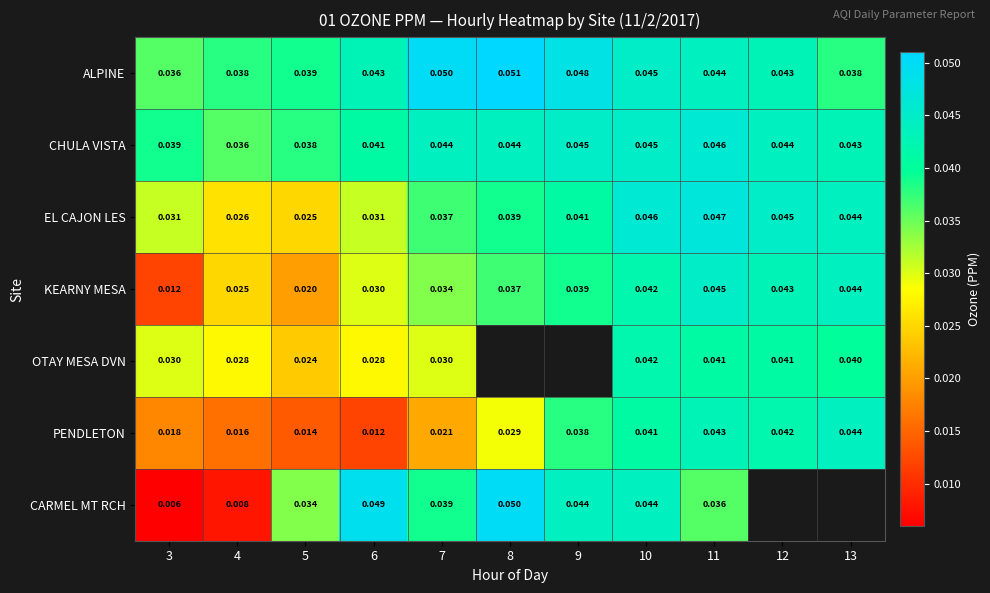

Between 8 and 7, which is larger?

8